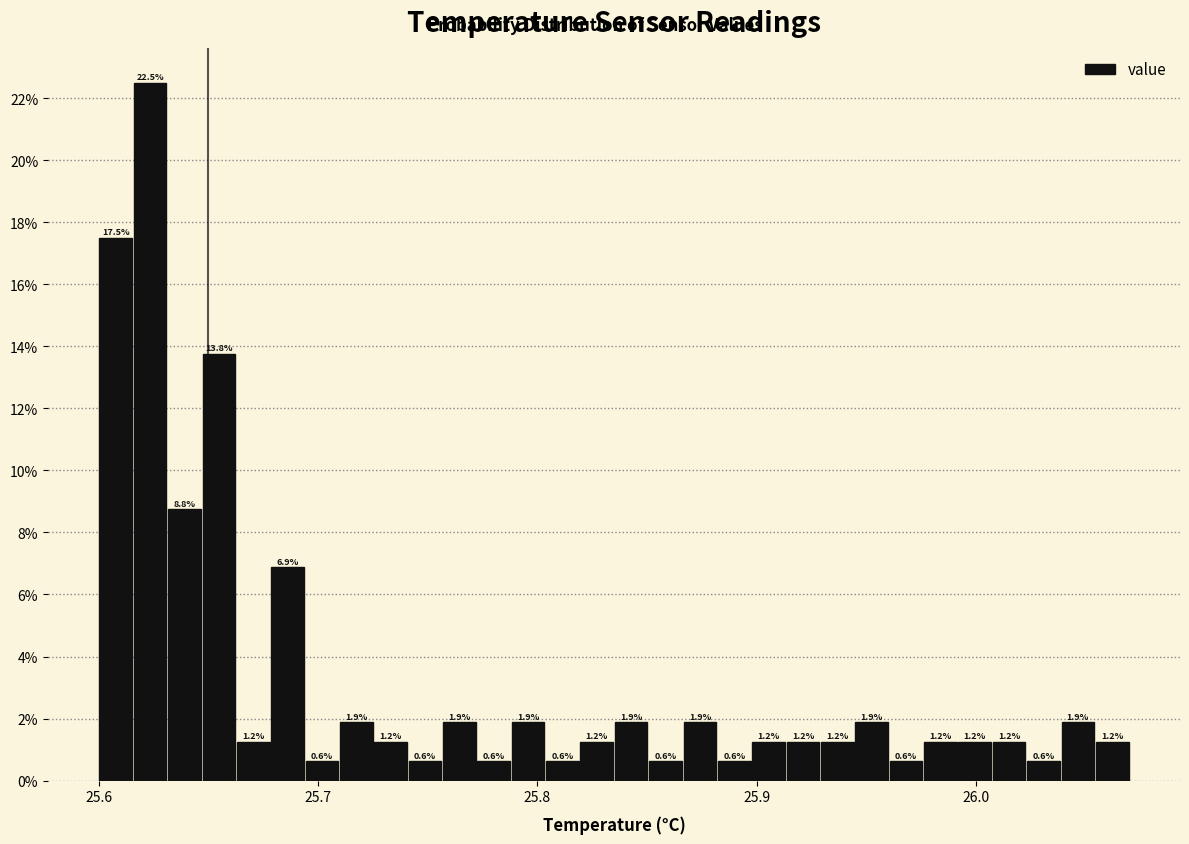

Read against the x-axis, roughly where is the centre of the tallest bar?

25.62